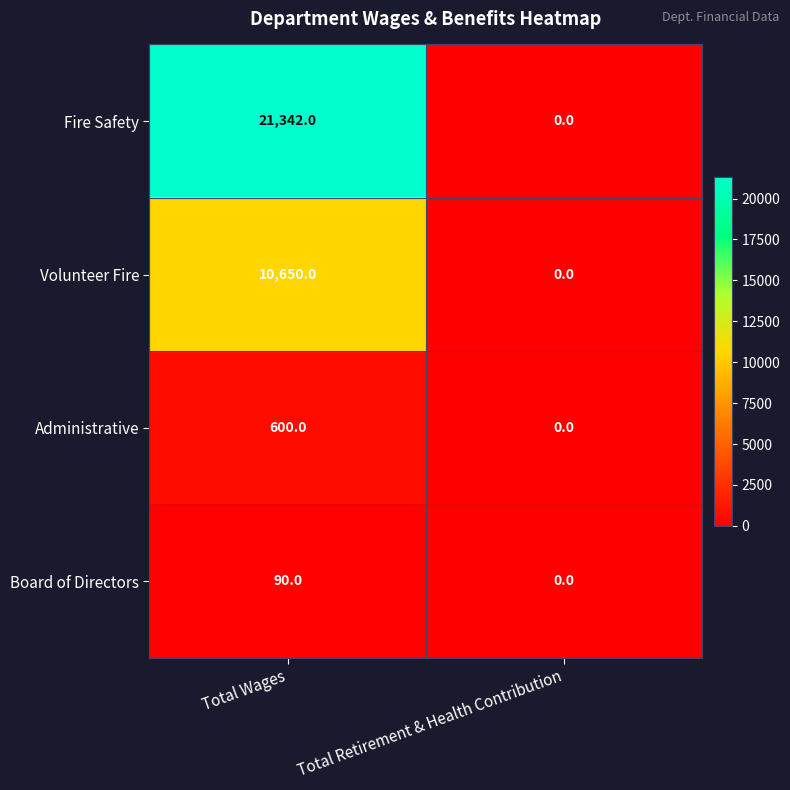

How many data points does each series have?

2